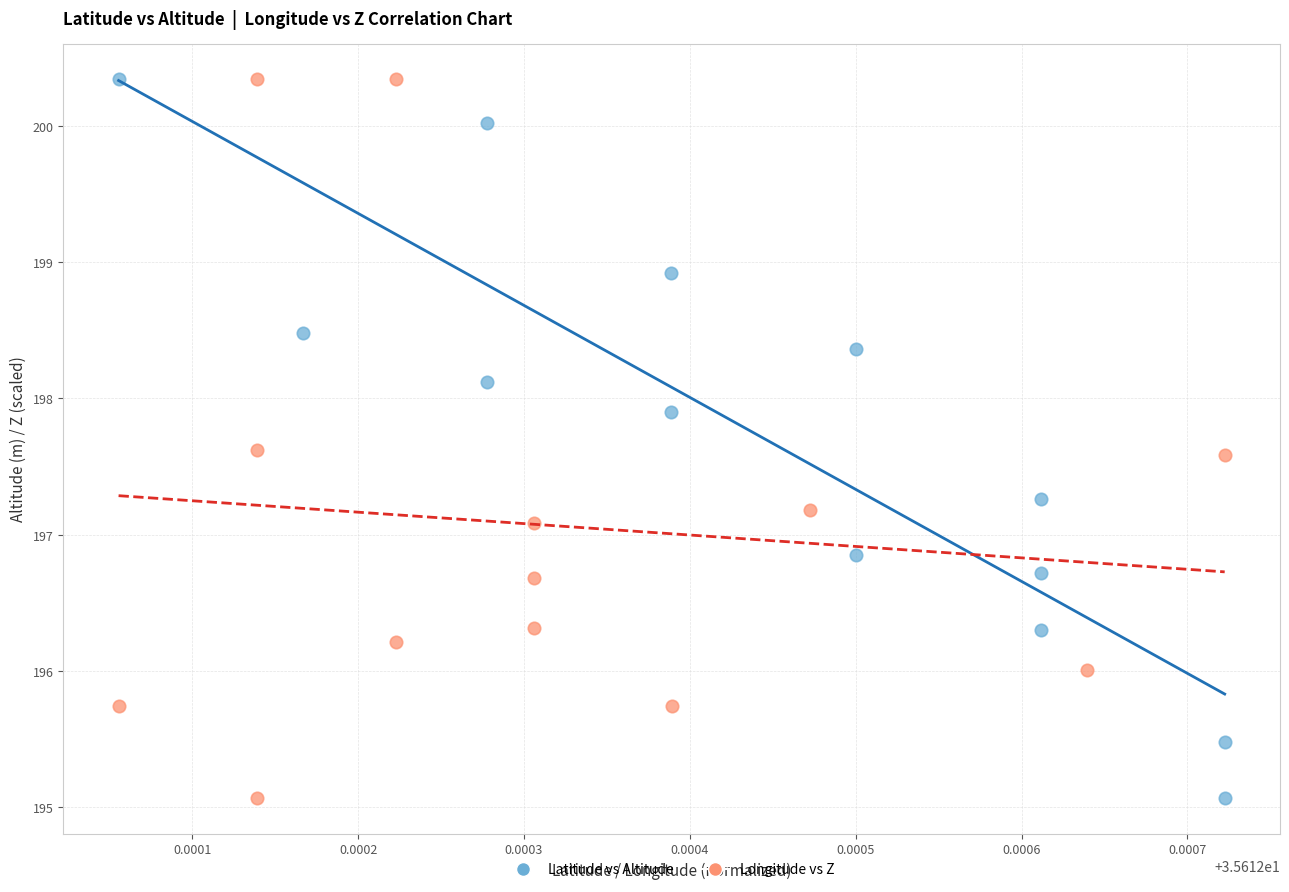

What are all the series names shown in the legend?

Latitude vs Altitude, Longitude vs Z